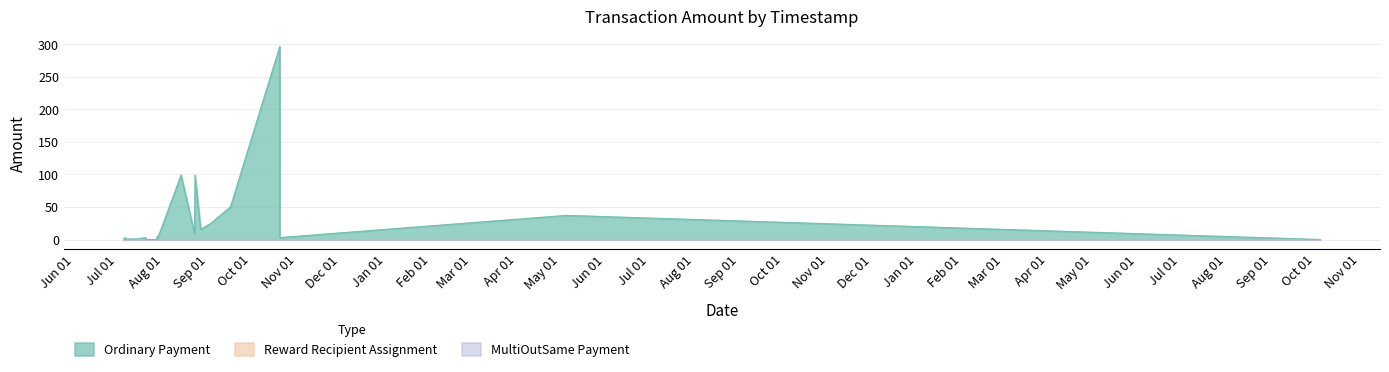

What are all the series names shown in the legend?

Ordinary Payment, Reward Recipient Assignment, MultiOutSame Payment